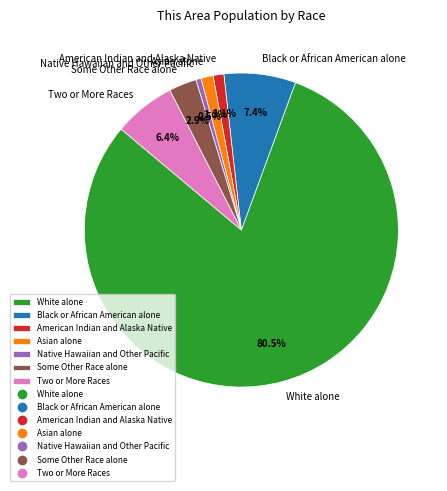

How many slices are in this pie chart?

7